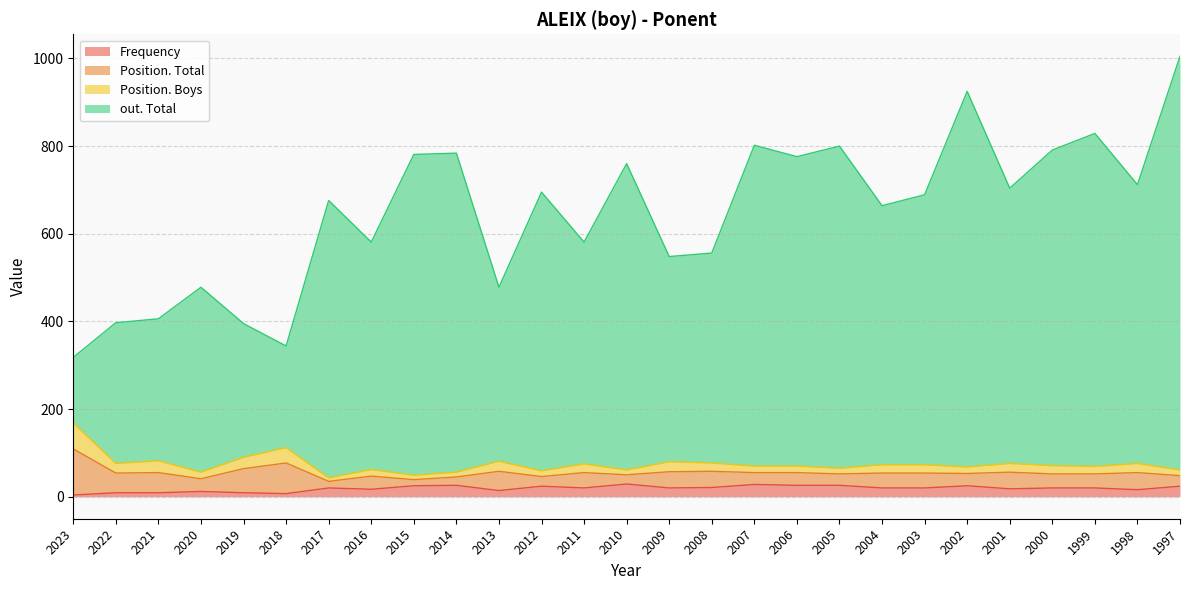

What is the maximum value for Frequency?

29